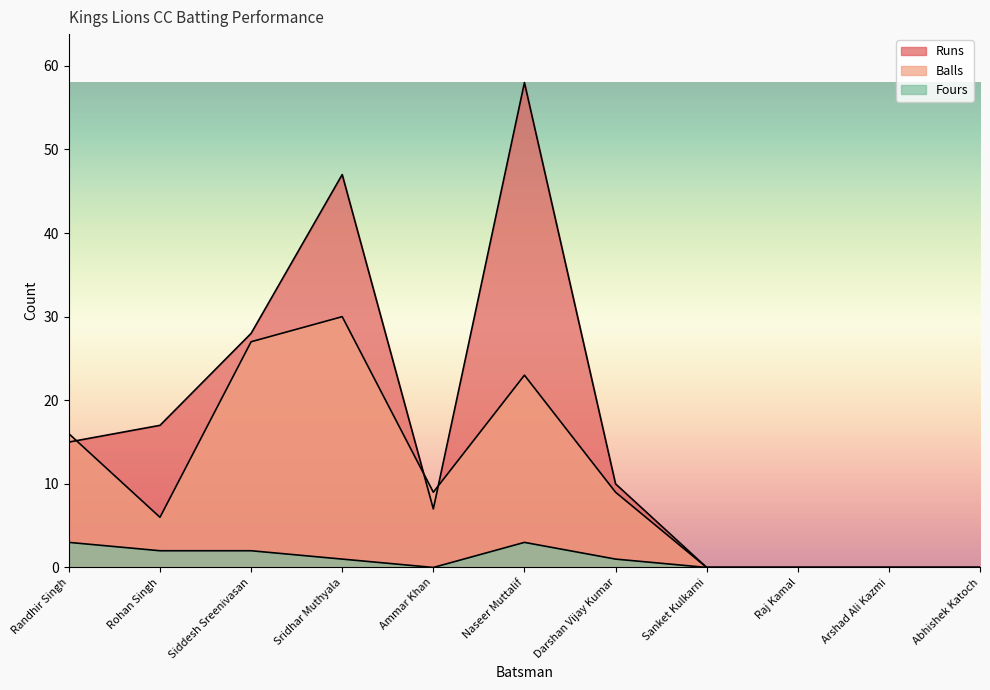

Is the value of Fours at Ammar Khan greater than the value of Balls at Siddesh Sreenivasan?

No